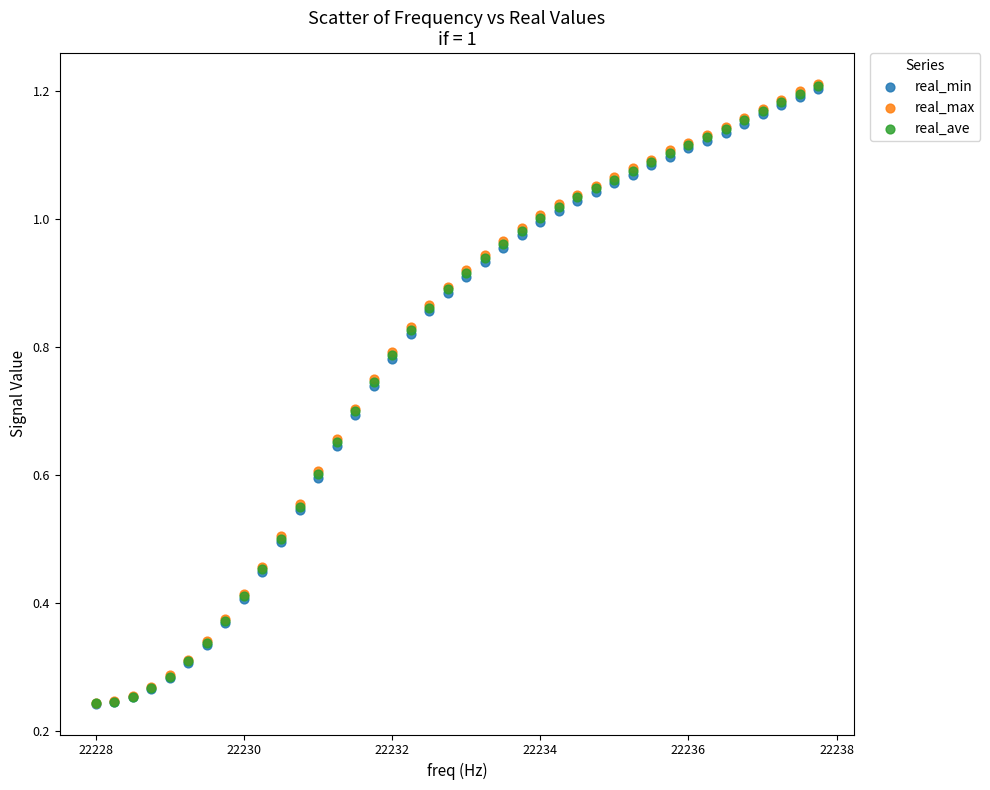

What are all the series names shown in the legend?

real_min, real_max, real_ave